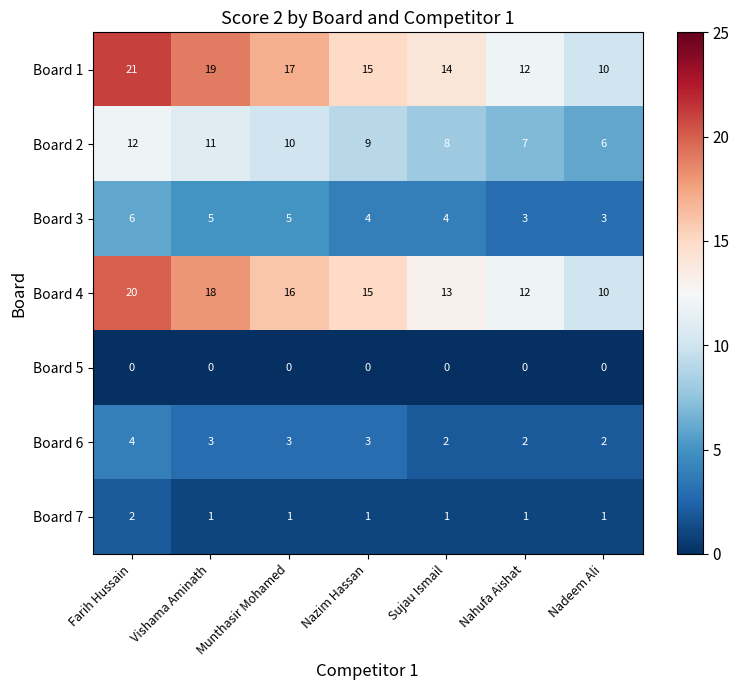

The Board 6 series shows 1 at Nahufa Aishat. True or false?

False